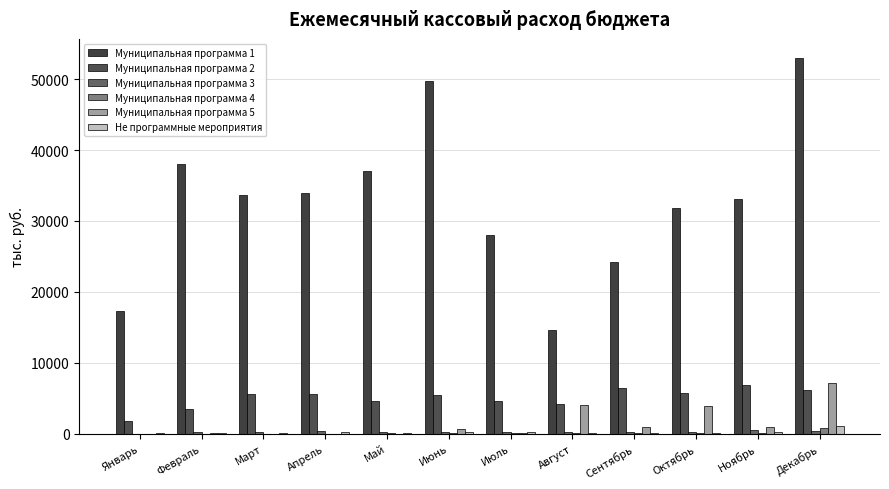

At which label does Муниципальная программа 5 reach its minimum?

Январь